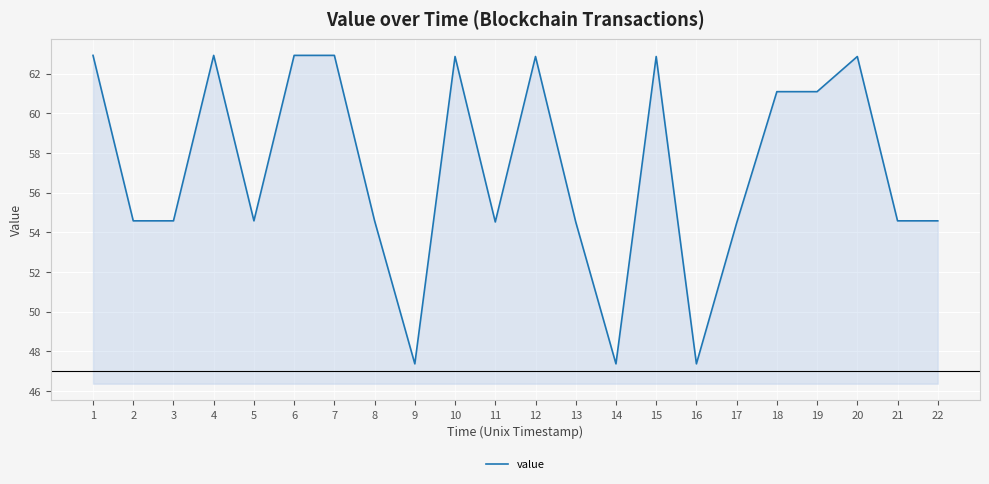

Approximately how many times larger is the value at 17 compared to 15?

0.9